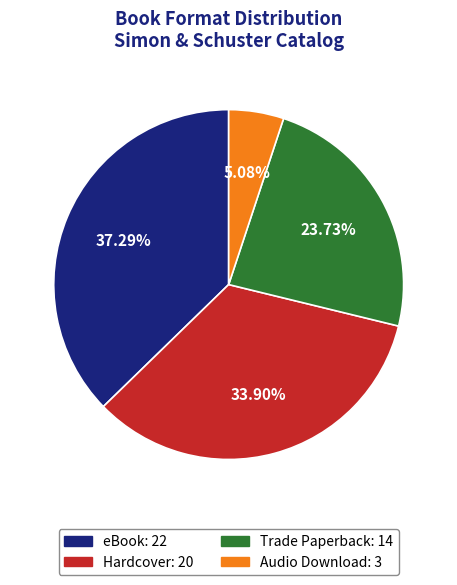

Is Hardcover the majority of the pie?

No